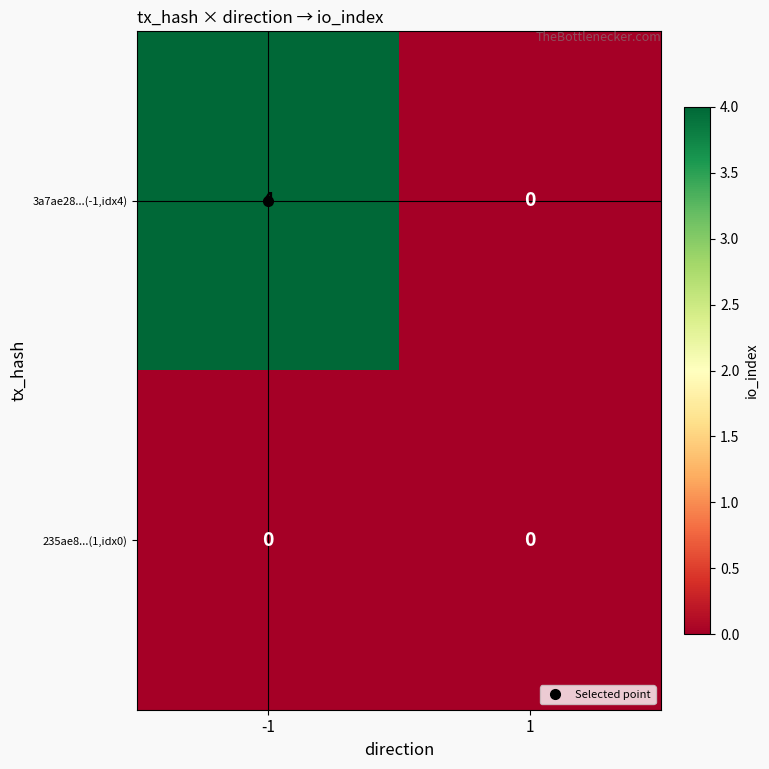

List the series in order of their overall mean, lowest first.

235ae8...(1,idx0), 3a7ae28...(-1,idx4)